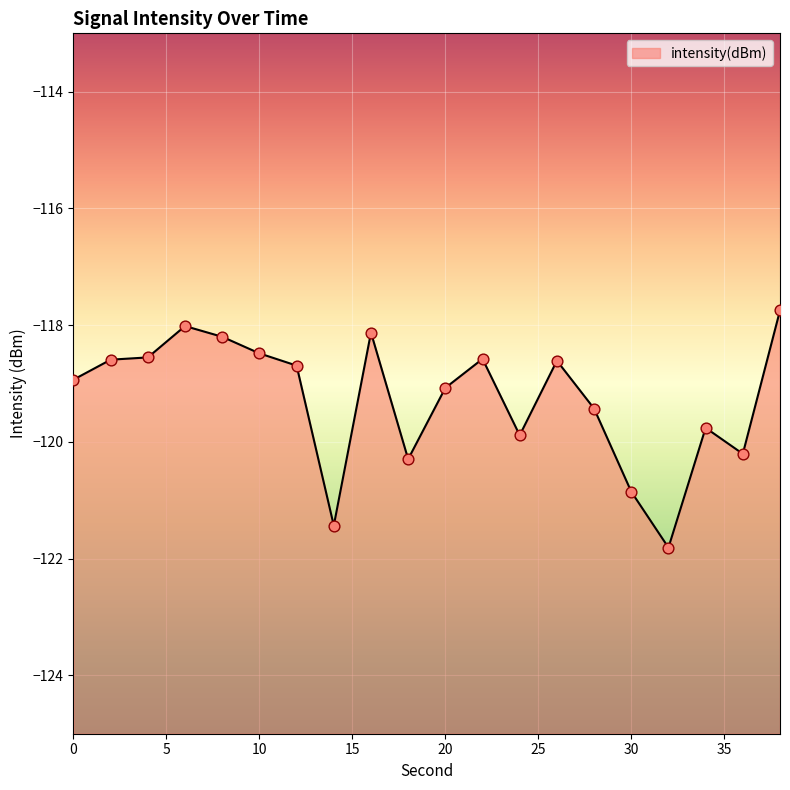

Between 4 and 24, which is larger?

4